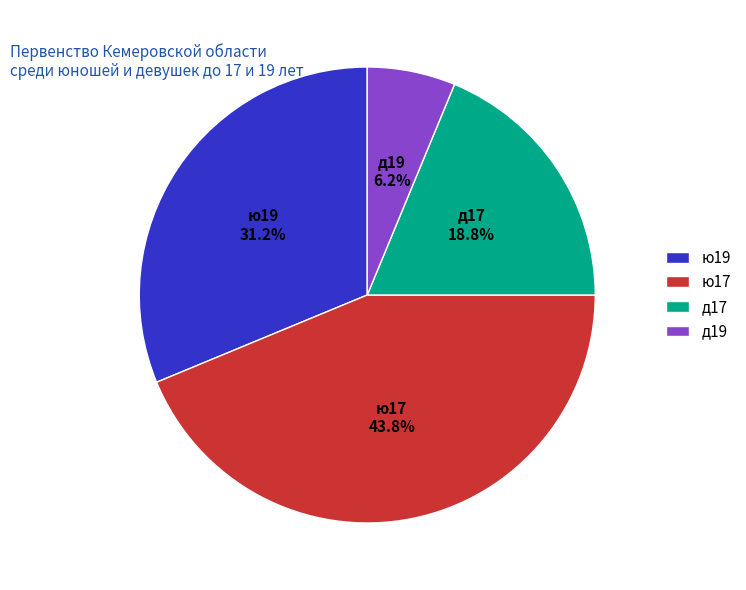

Approximately how many times larger is the value at д19 compared to ю17?

0.1